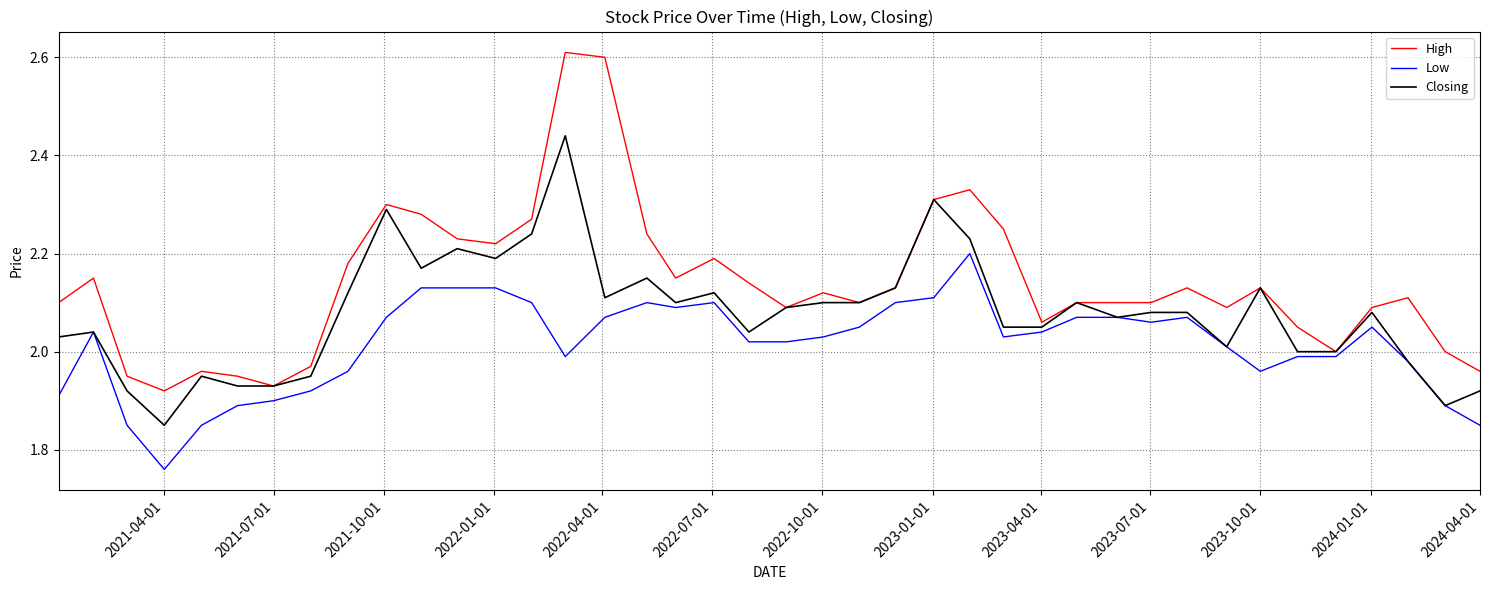

Which series has the widest spread of values?

High